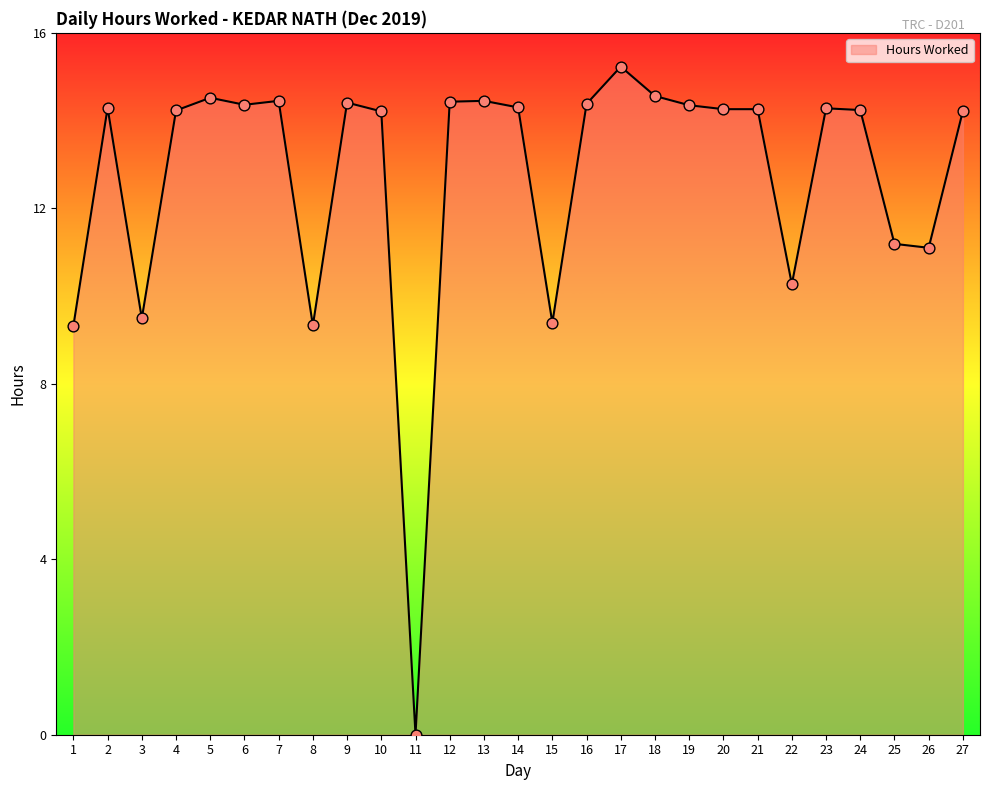

What is the ratio of the value at 3 to the value at 8?

1.0